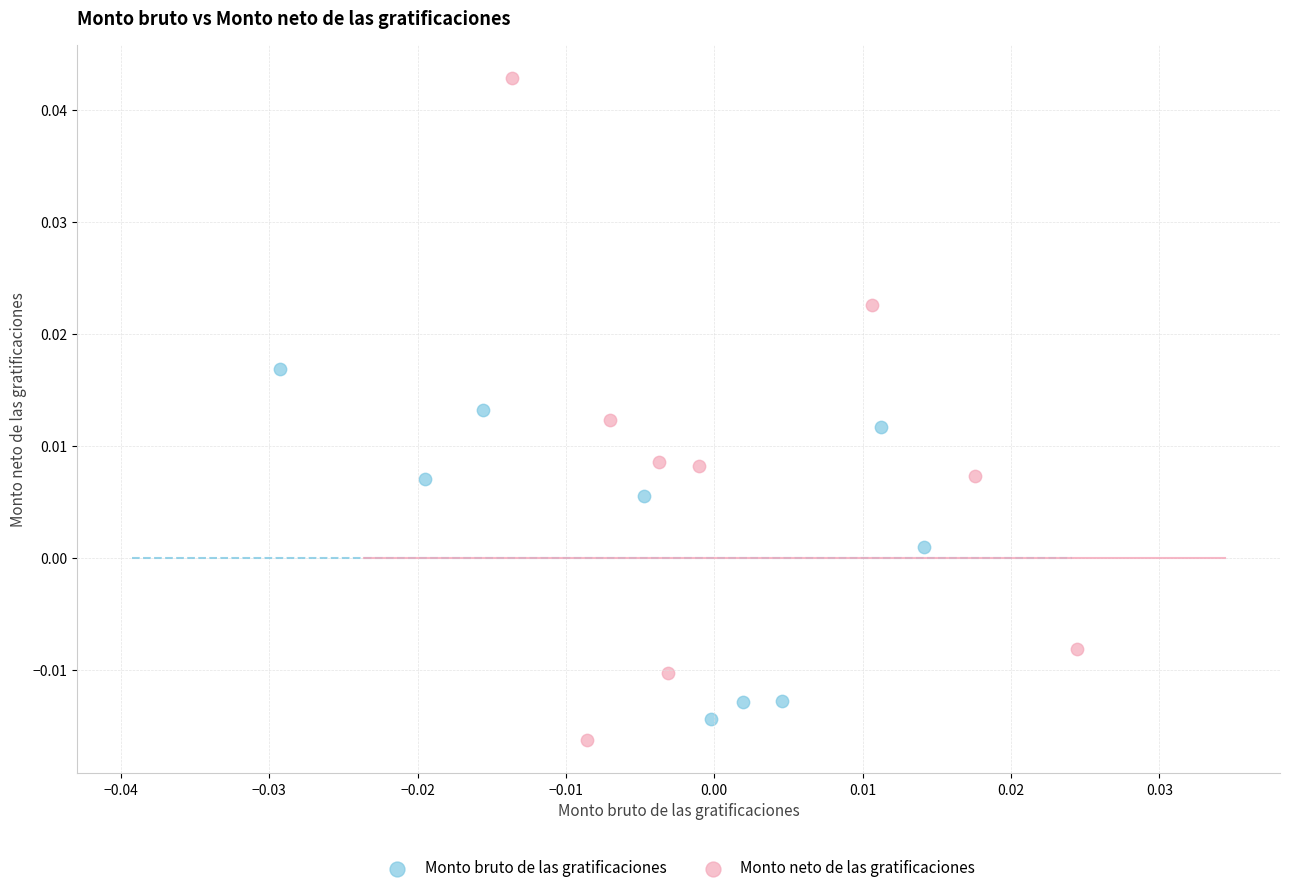

Which series reaches the maximum Y coordinate?

Monto neto de las gratificaciones